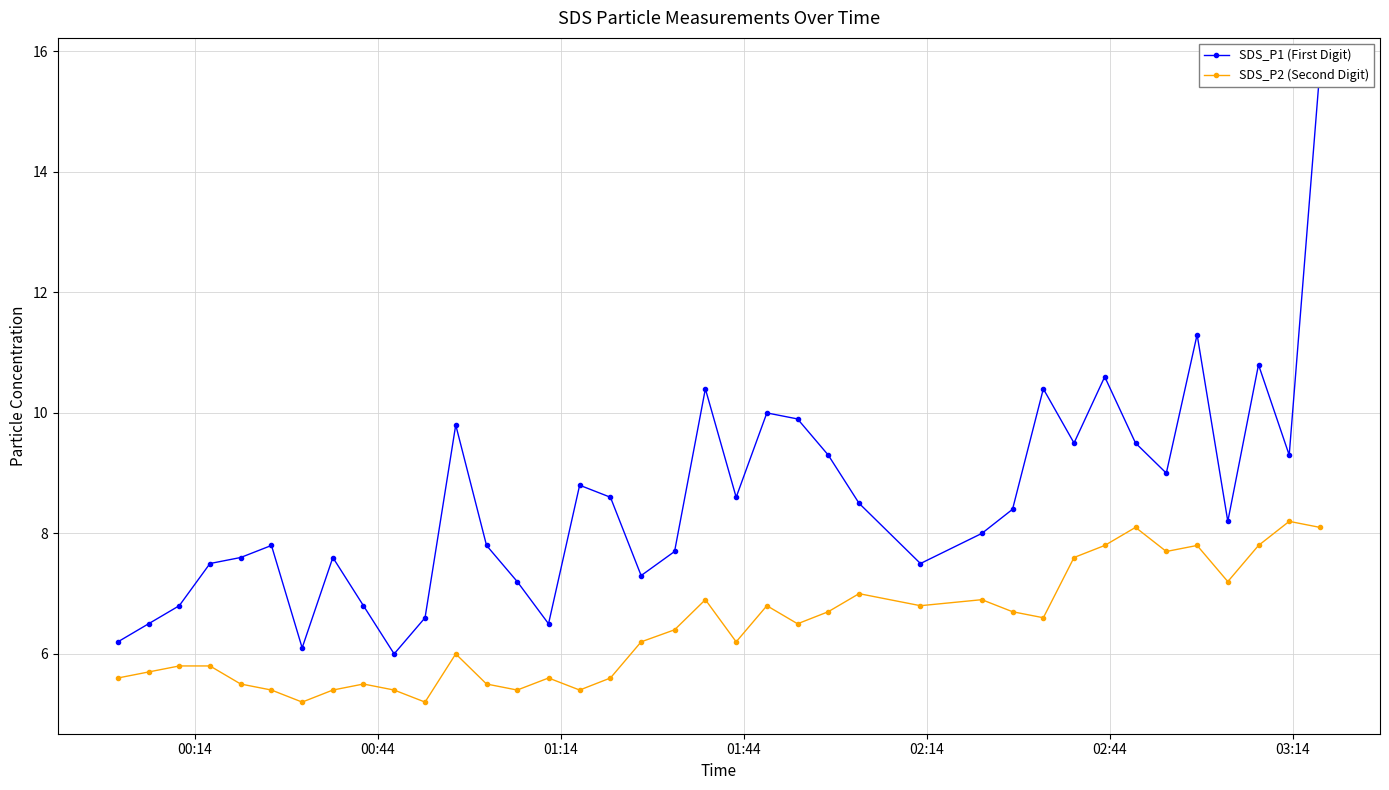

Does the chart have visible grid lines?

Yes